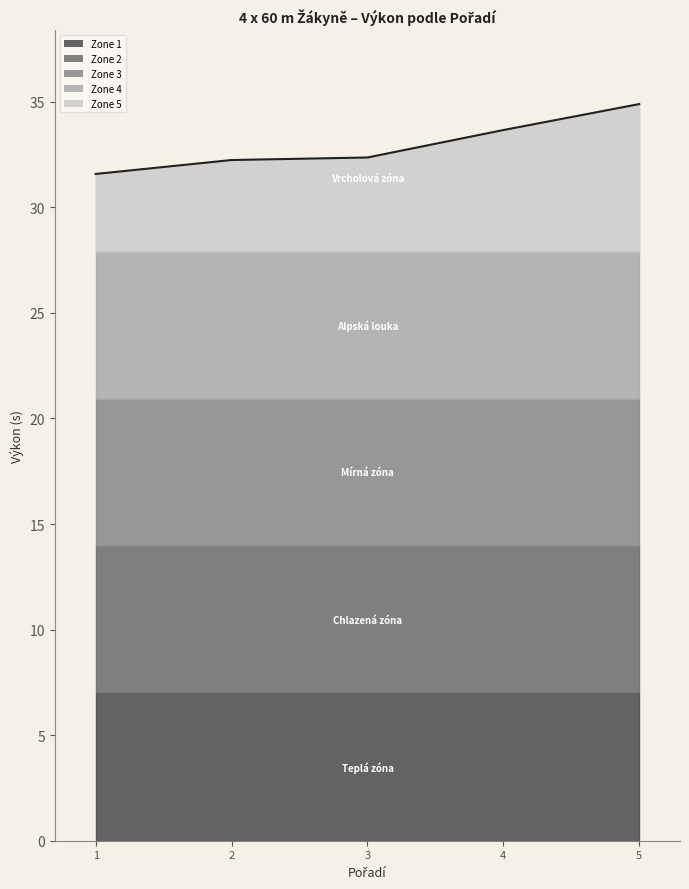

How many data points are less than 32?

1